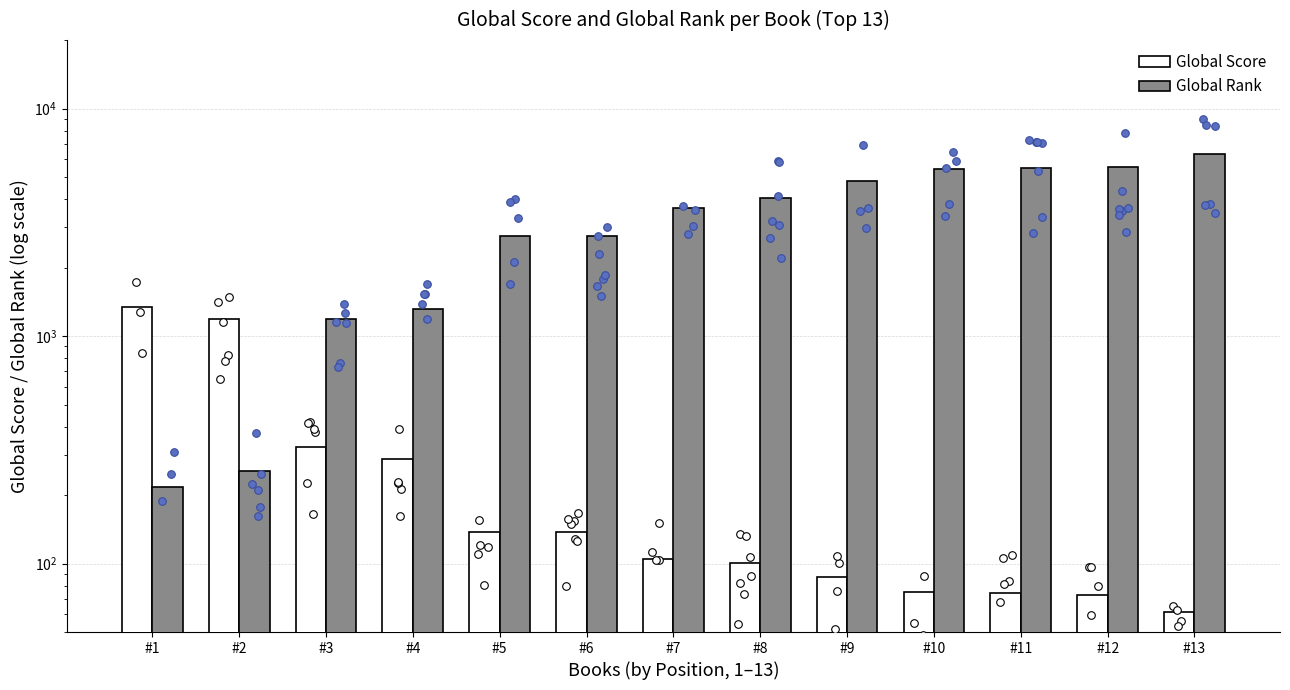

What are all the series names shown in the legend?

Global Score, Global Rank